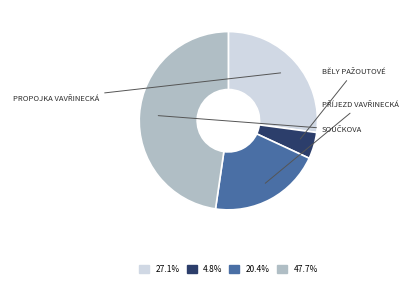

Is there a majority slice in this chart?

No